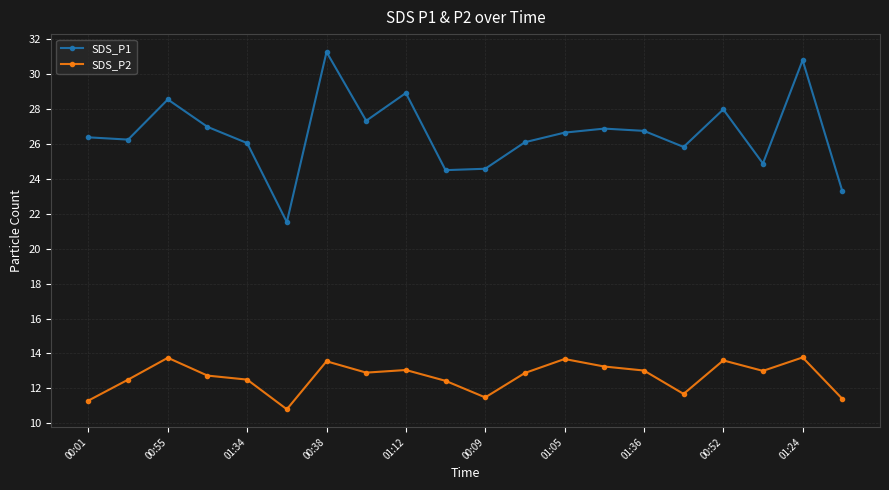

At how many categories does at least one series exceed 12?

20